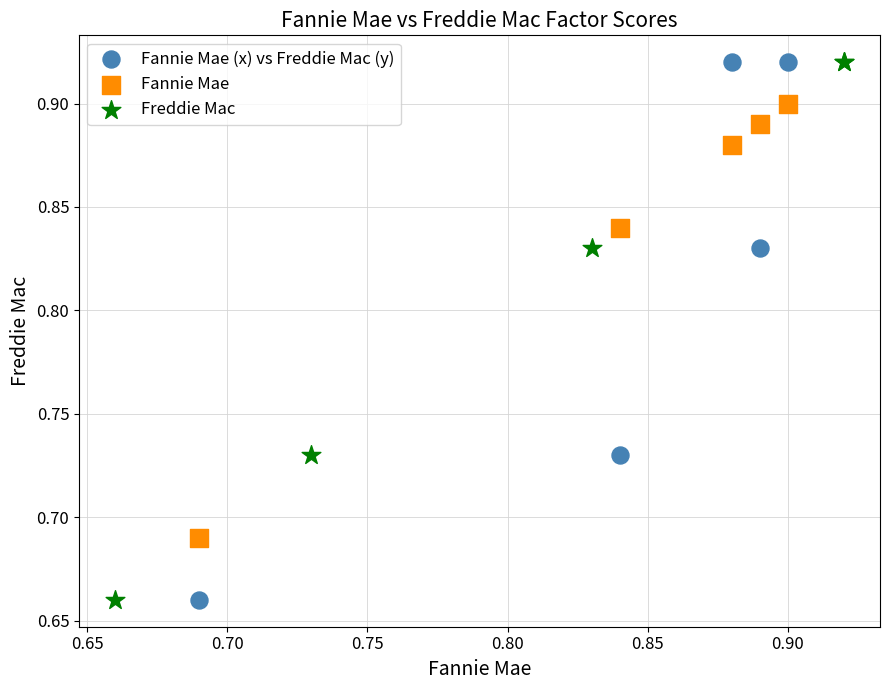

What are all the series names shown in the legend?

Fannie Mae (x) vs Freddie Mac (y), Fannie Mae, Freddie Mac